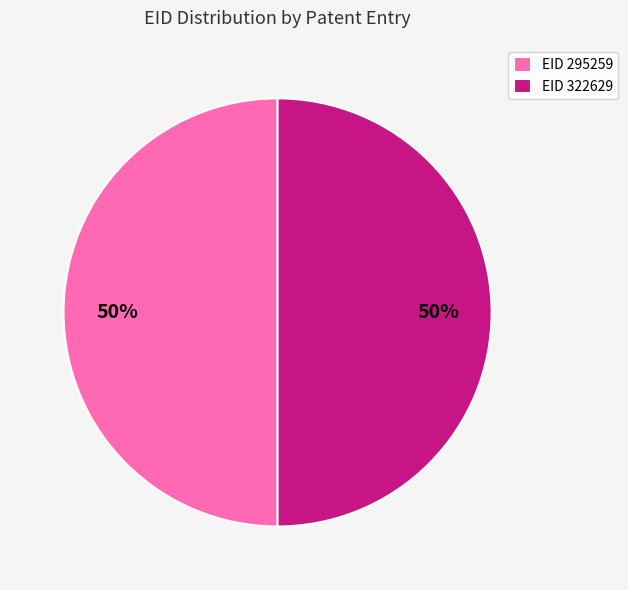

Approximately how many times larger is the value at EID 322629 compared to EID 295259?

1.0